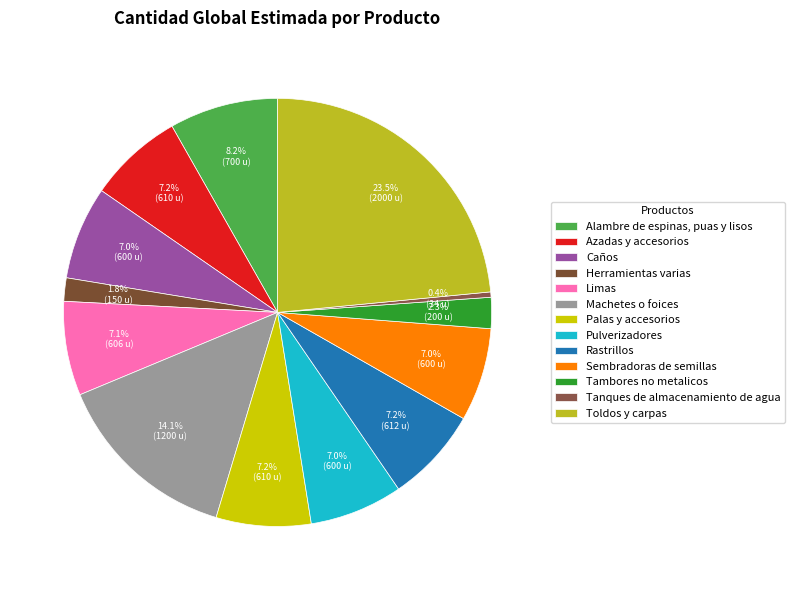

Does any single category account for the majority?

No